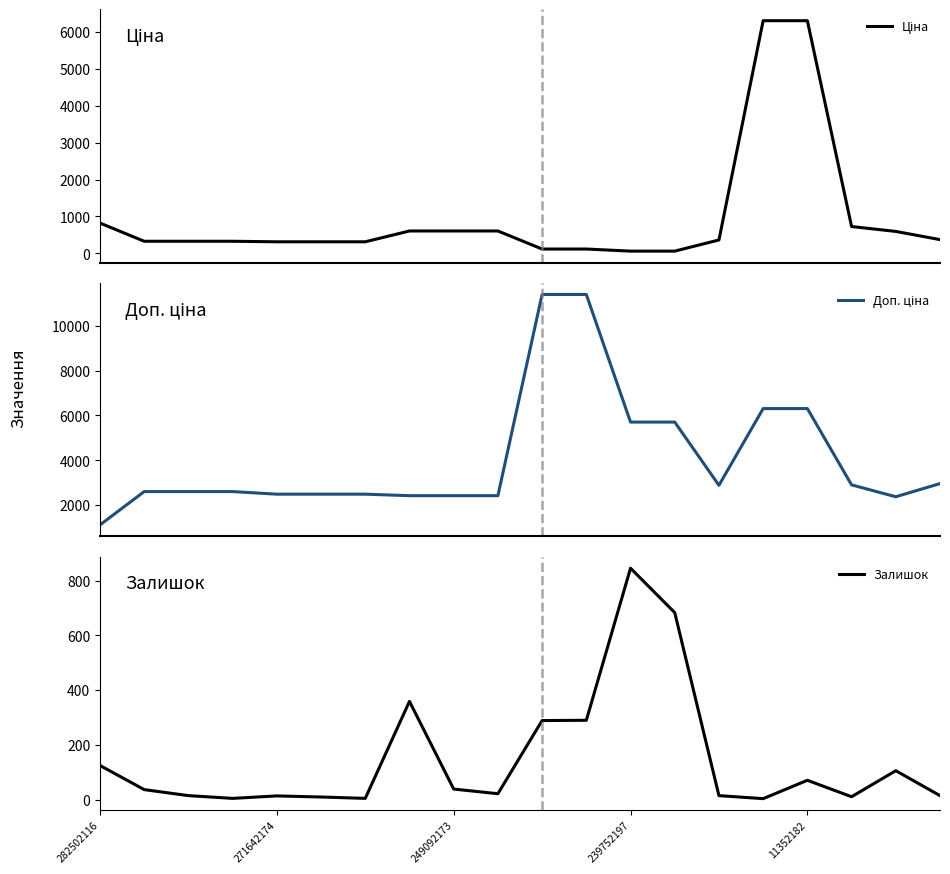

Where does the Ціна series first go above 359?

282502116